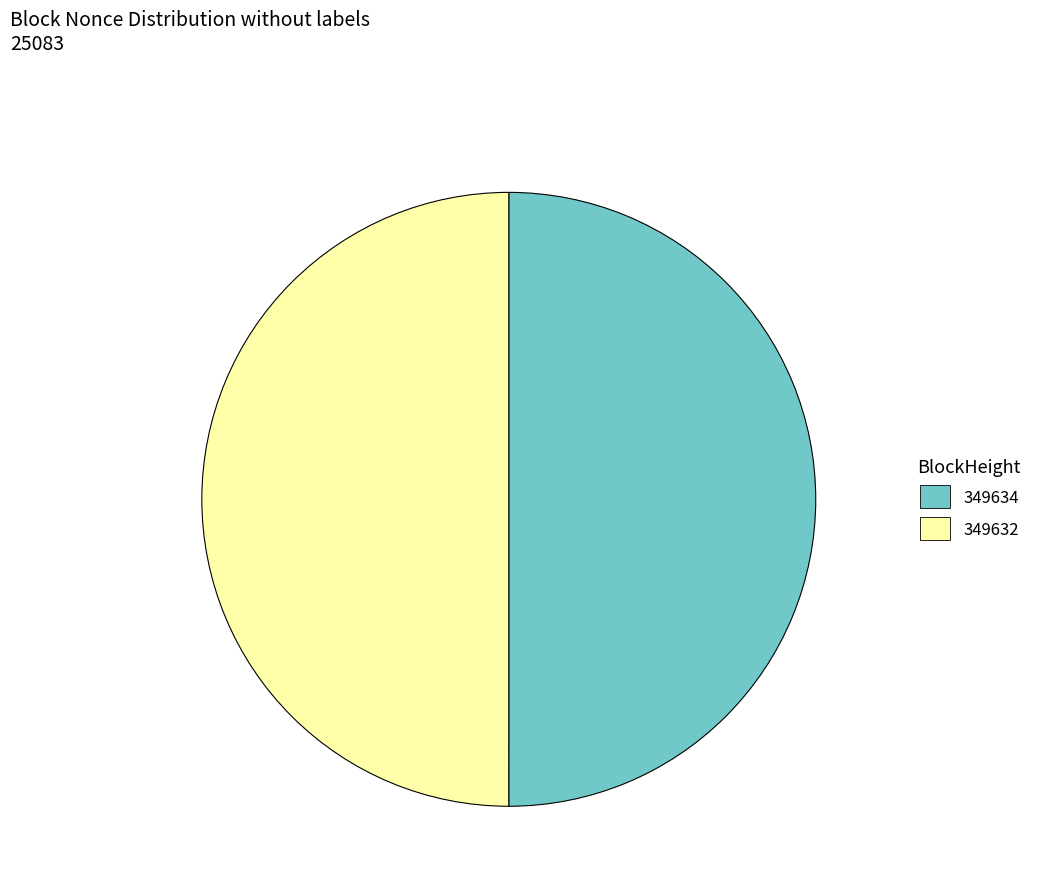

Approximately how many times larger is the value at 349632 compared to 349634?

1.0